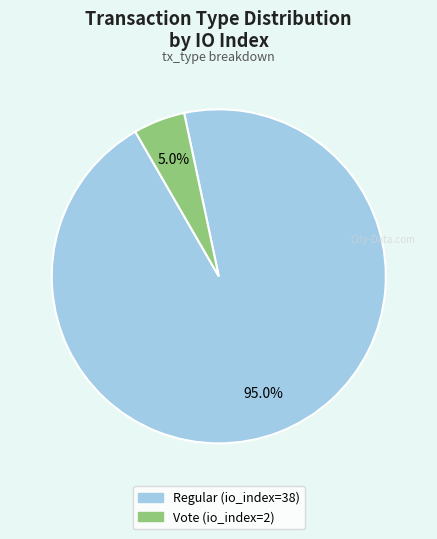

To the nearest percent, what portion does Regular represent?

95%